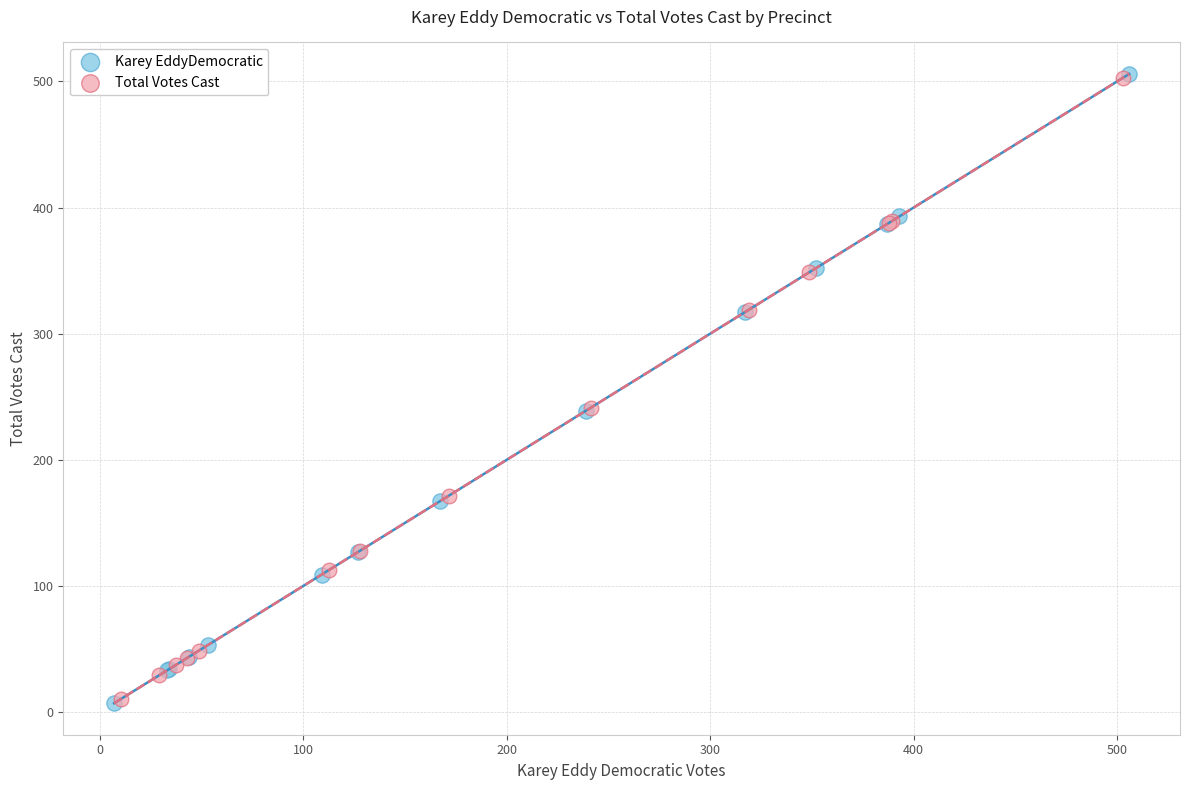

Which series has the largest Y range (max minus min)?

Karey EddyDemocratic